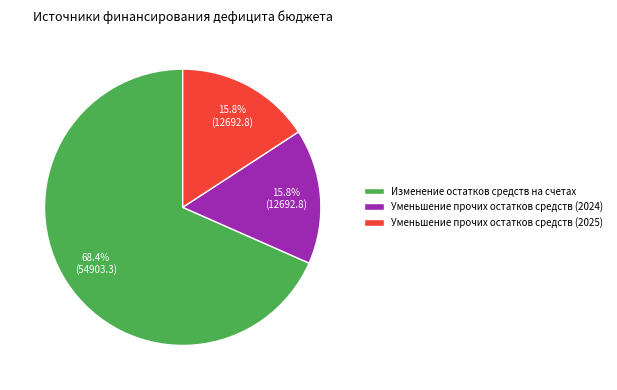

Which has a higher value, Изменение остатков средств на счетах or Уменьшение прочих остатков средств (2025)?

Изменение остатков средств на счетах